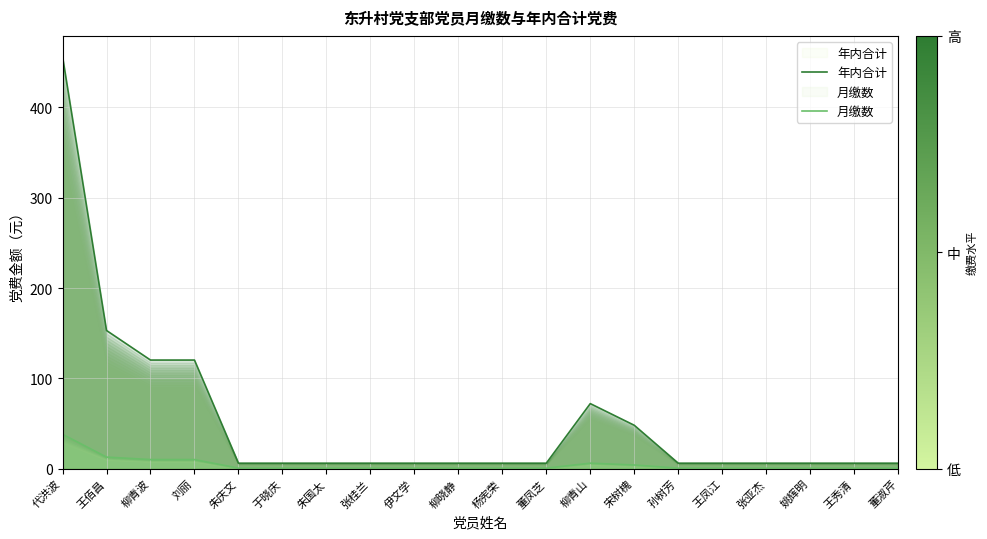

True or false: 月缴数 and 年内合计 intersect in this chart.

False